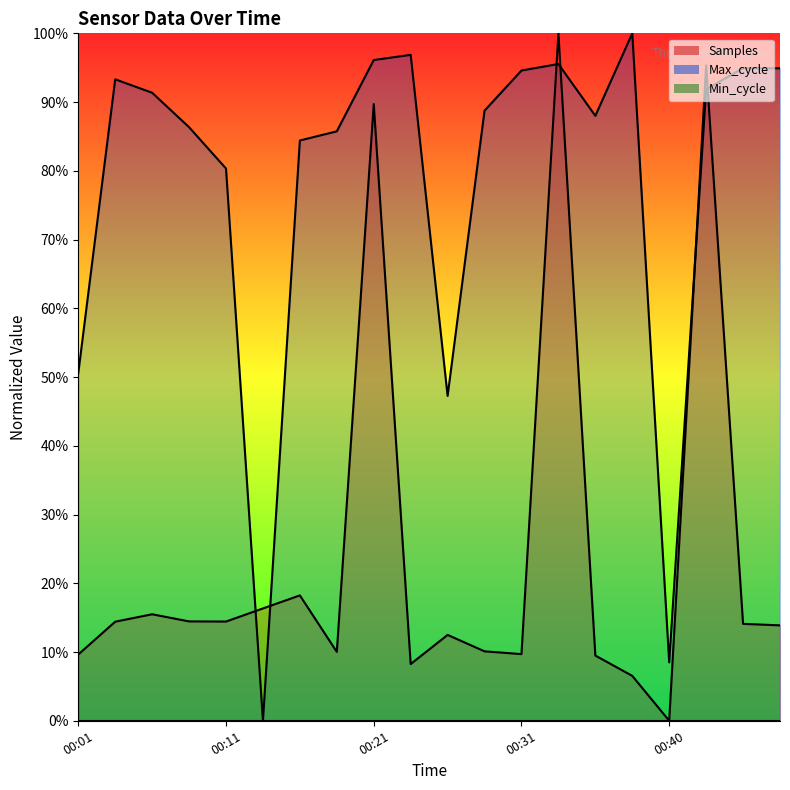

List the labels in order of Samples value, smallest first.

00:40, 00:38, 00:23, 00:35, 00:01, 00:31, 00:18, 00:28, 00:26, 00:48, 00:45, 00:04, 00:11, 00:09, 00:06, 00:13, 00:16, 00:21, 00:43, 00:33